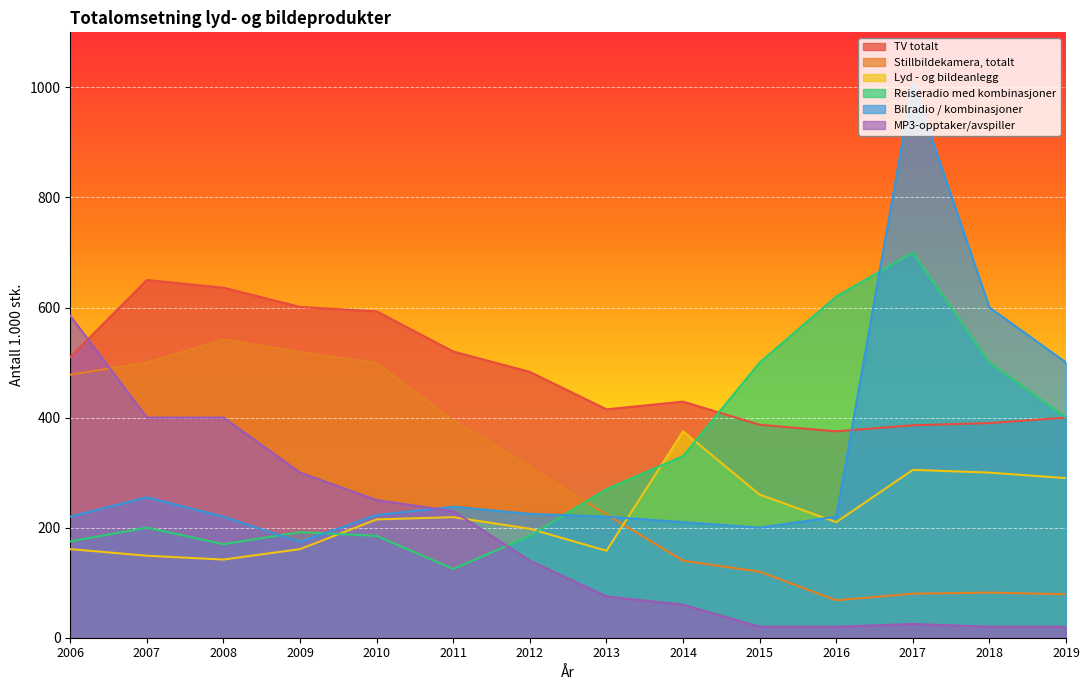

After their last crossing, which series has the higher values: Lyd - og bildeanlegg or Stillbildekamera, totalt?

Lyd - og bildeanlegg